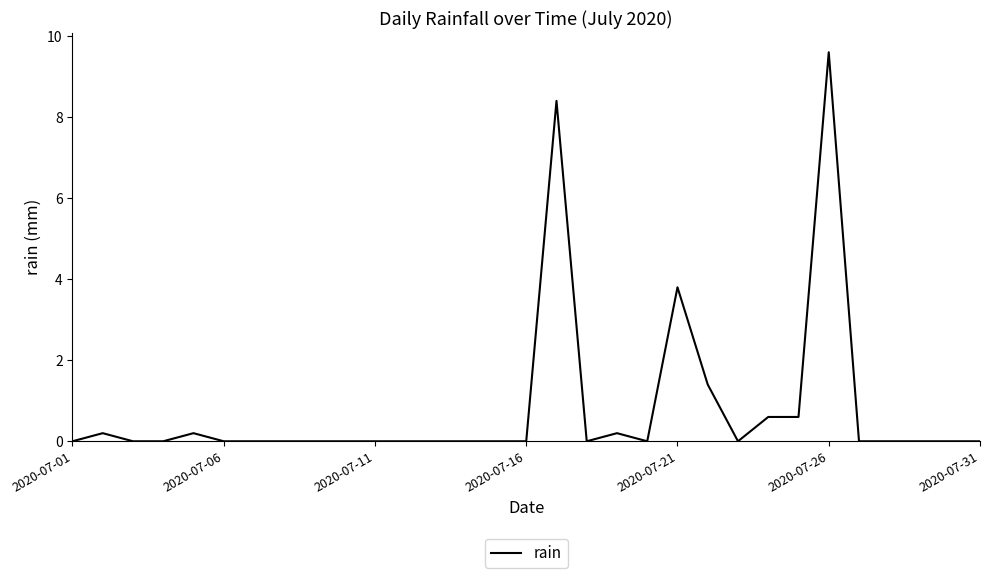

What is the difference between the maximum and minimum values?

9.6